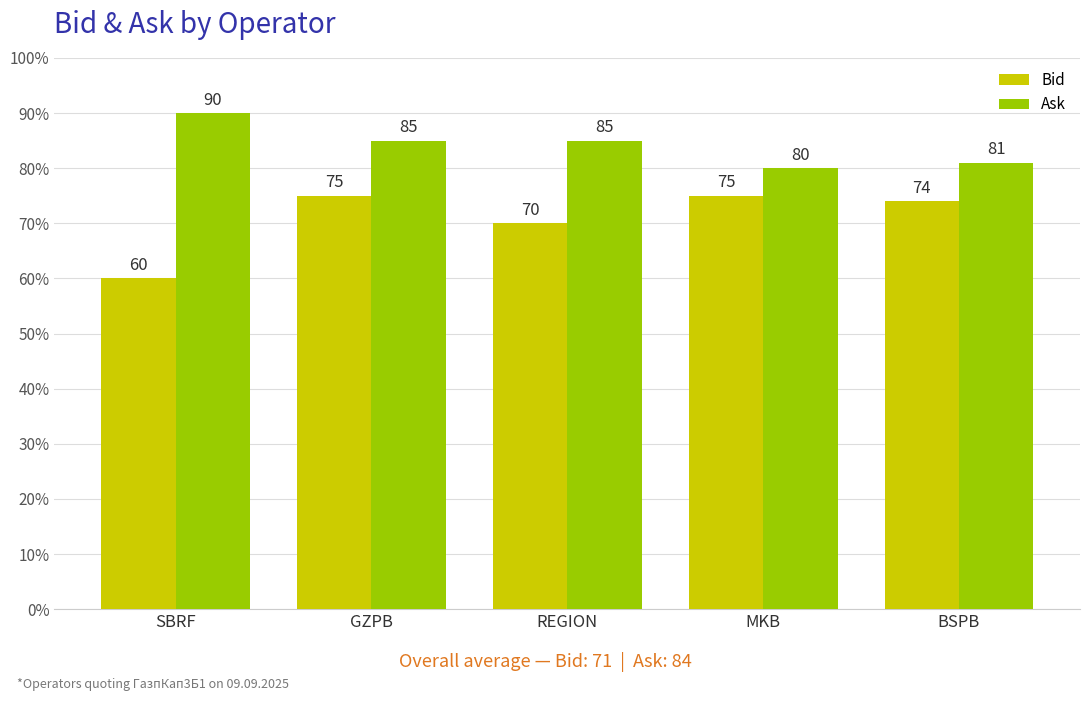

What is the difference between the highest and lowest values at BSPB?

7